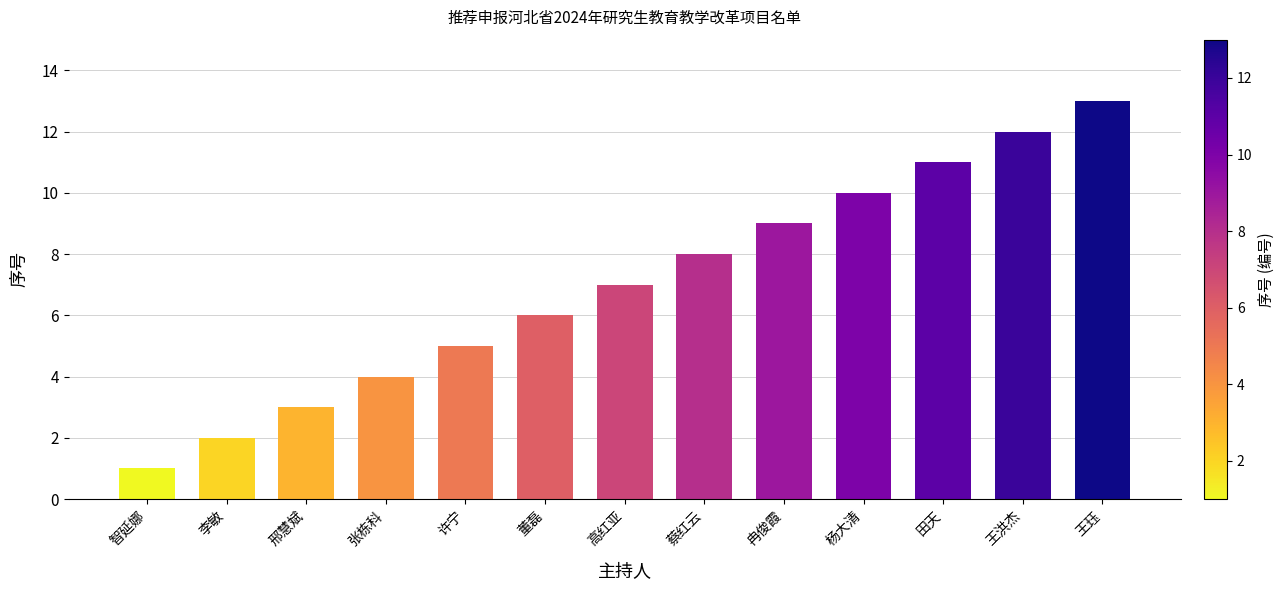

What position from the right is 李敏?

12